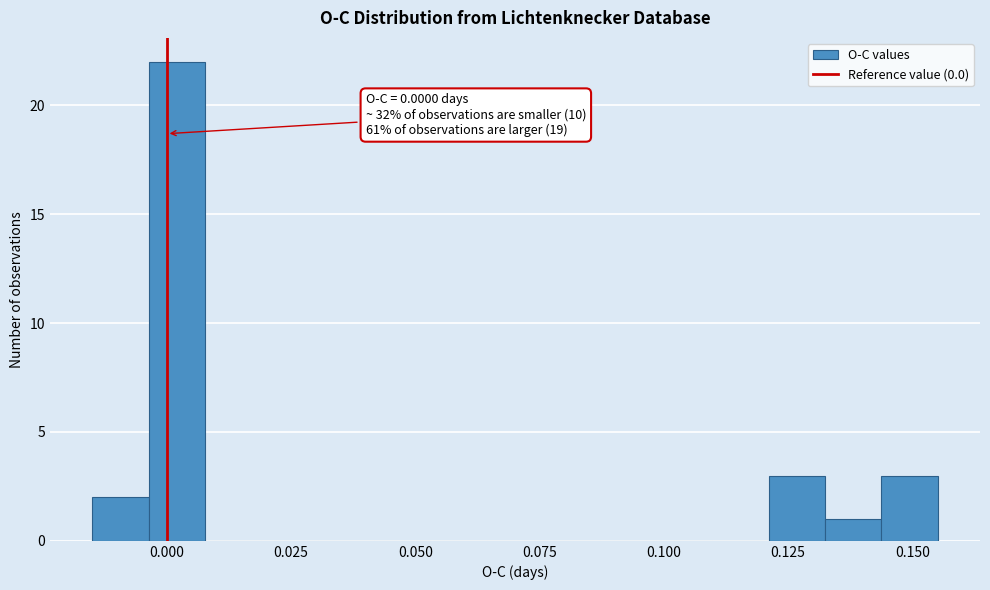

Around what value on the x-axis is the tallest bar? Give the approximate position of its centre, as read against the axis.

0.000